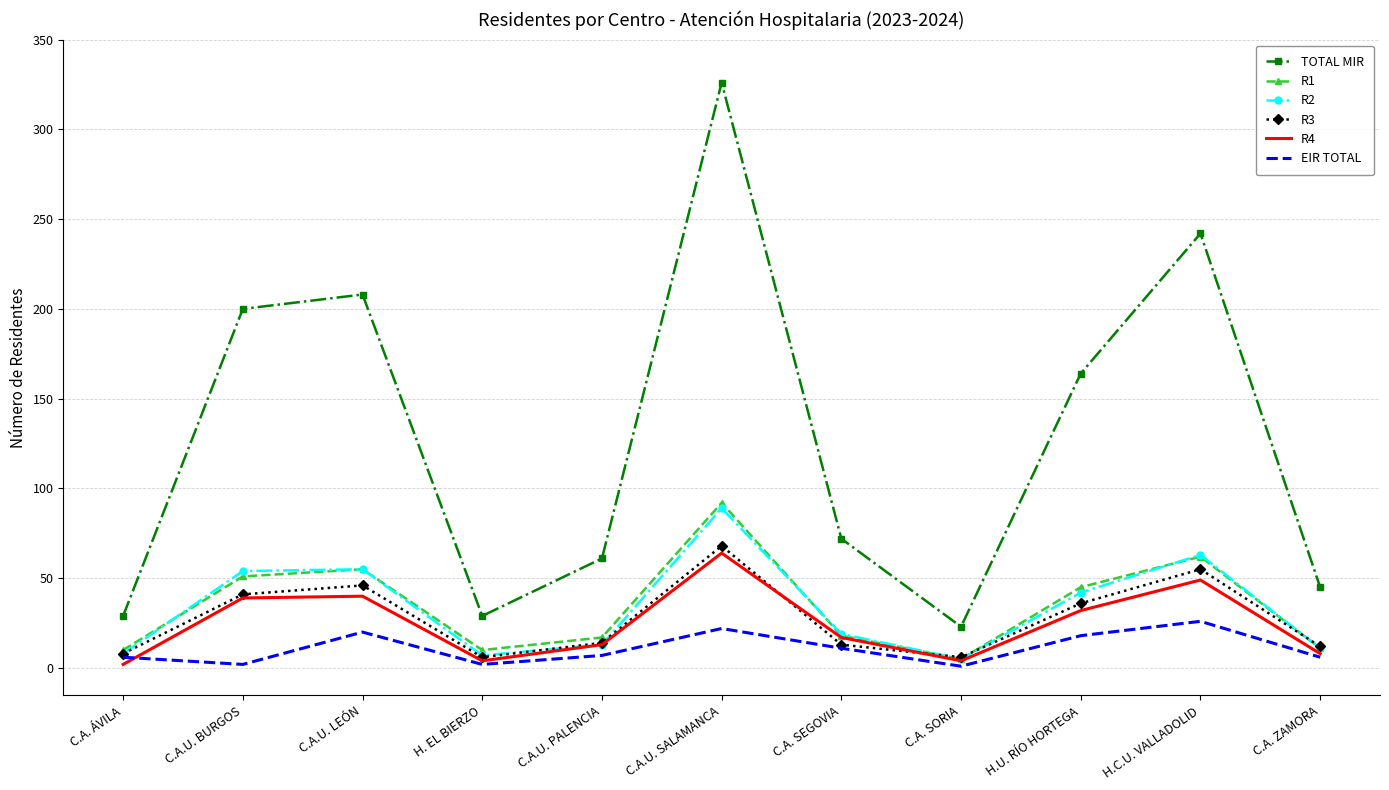

Which category has the highest value across all series?

C.A.U. SALAMANCA